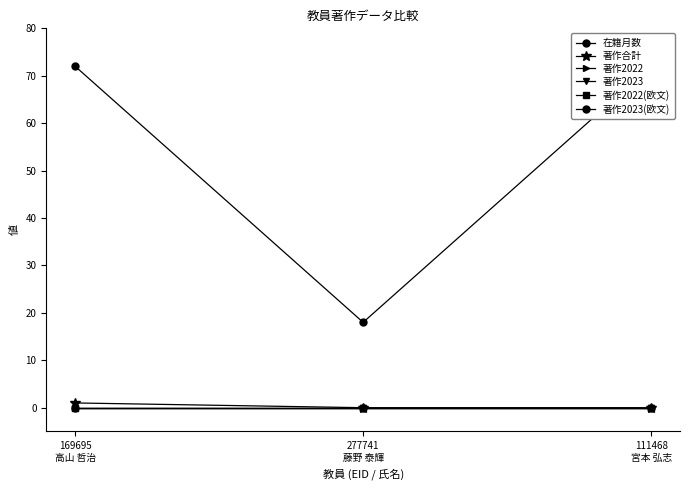

What is the total value across all series at 169695
高山 哲治?

73